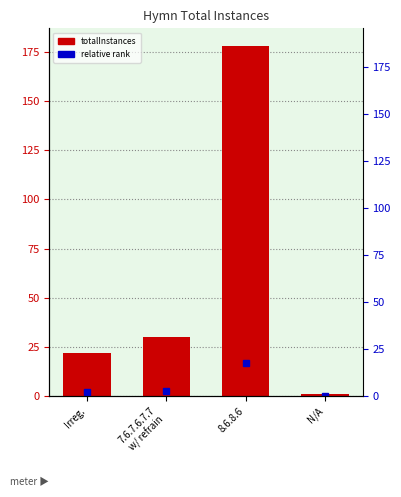

What is the label of the 1st bar from the left?

Irreg.